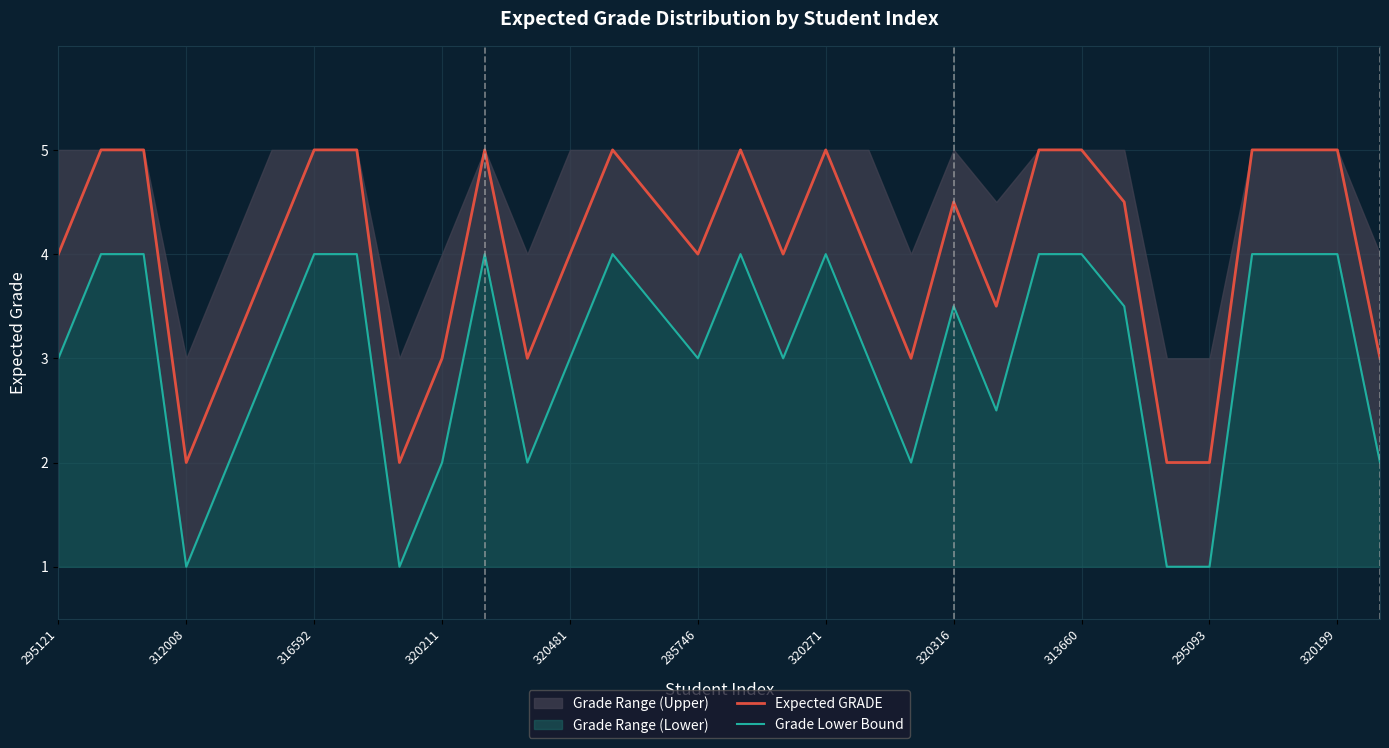

True or false: Grade Lower Bound and Expected GRADE intersect in this chart.

False